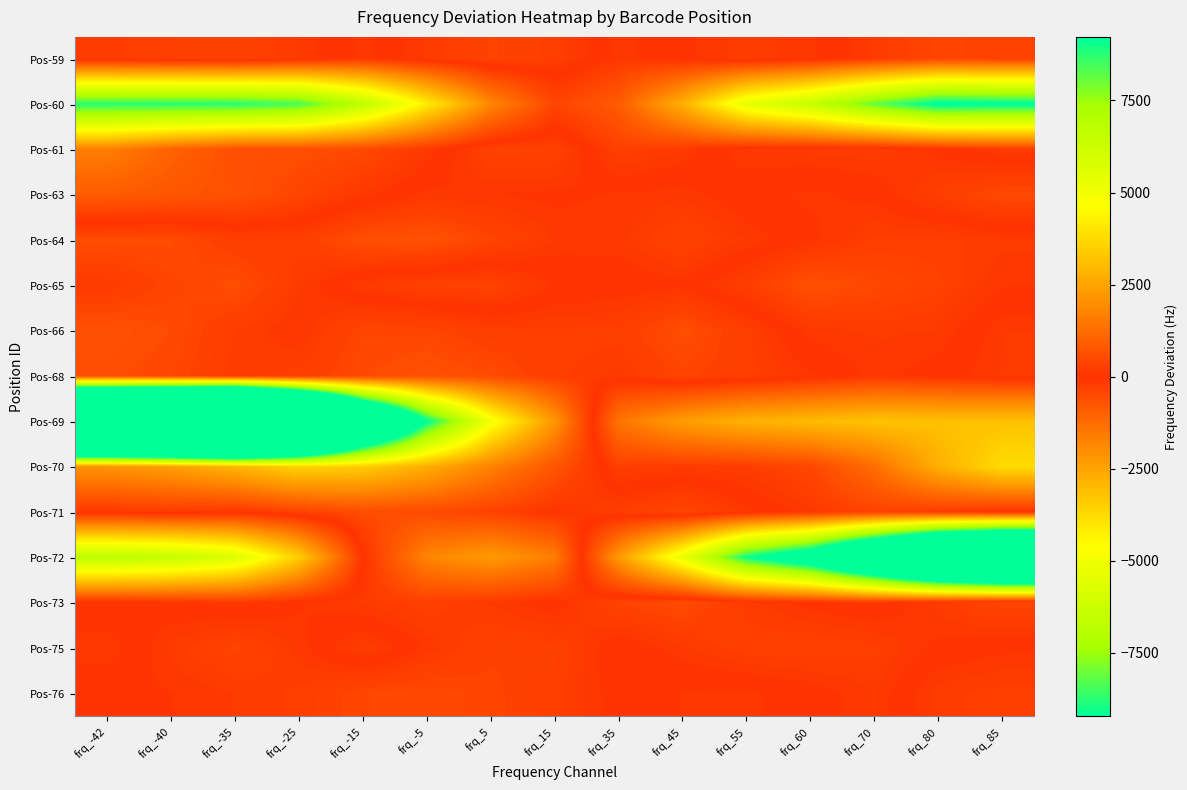

At which category does the chart reach its peak across all series?

frq_-35